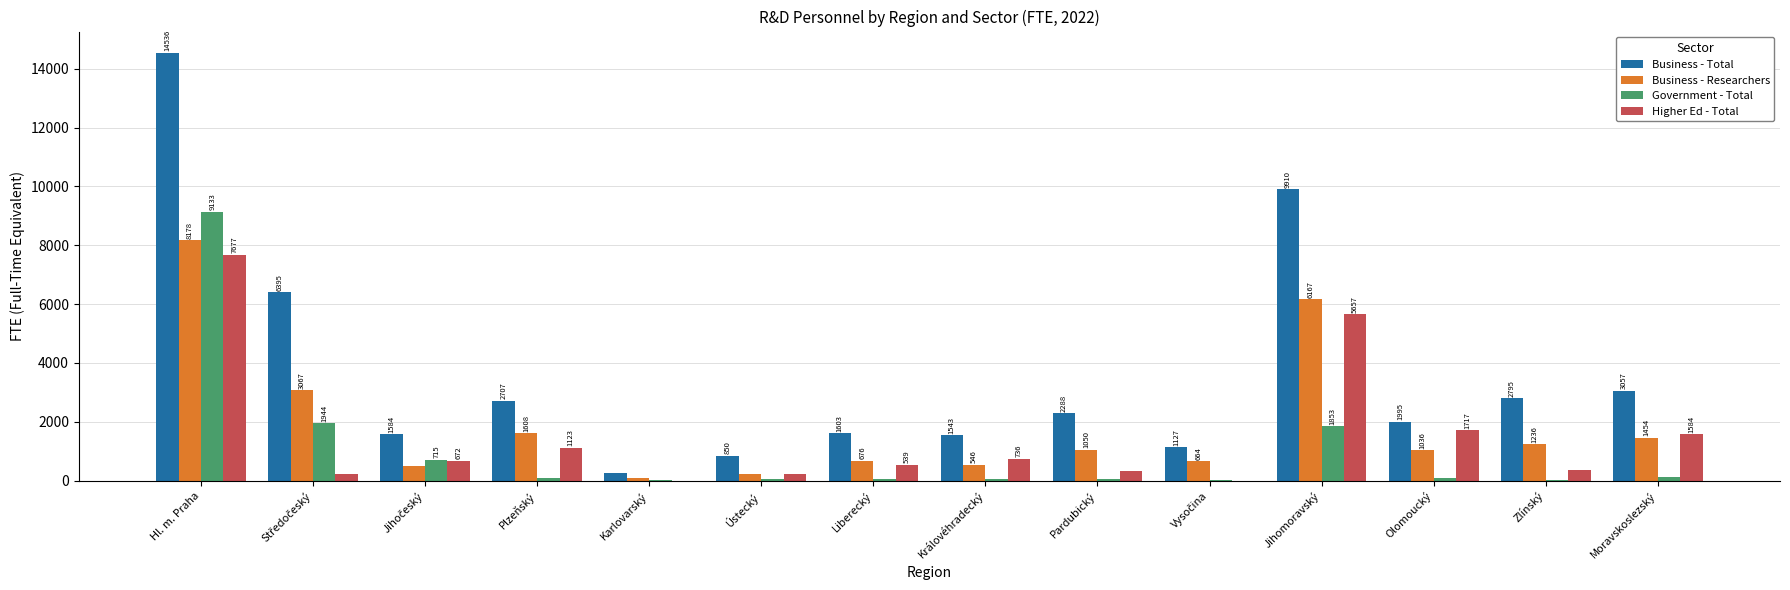

Which series has the largest total across all categories?

Business - Total